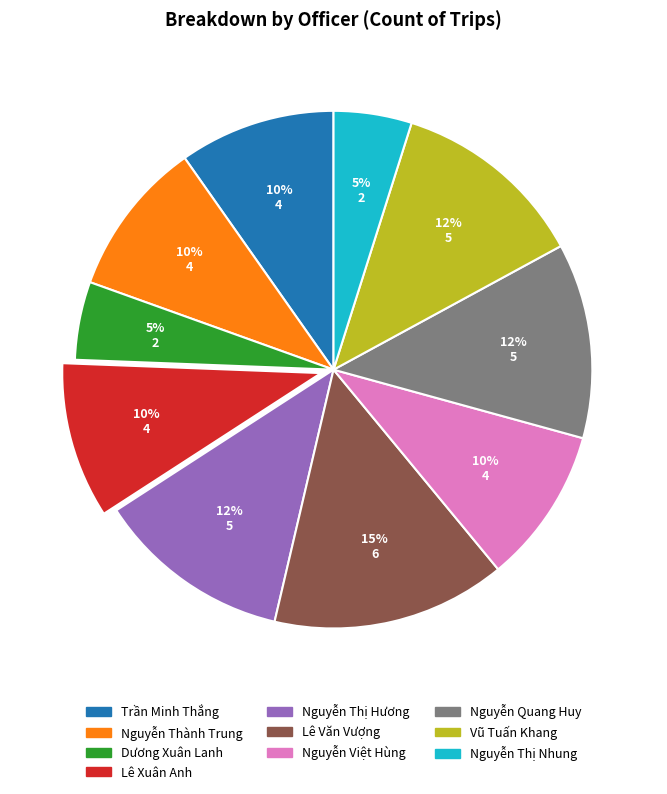

Do Lê Xuân Anh and Nguyễn Thị Hương together represent more than half of the pie?

No